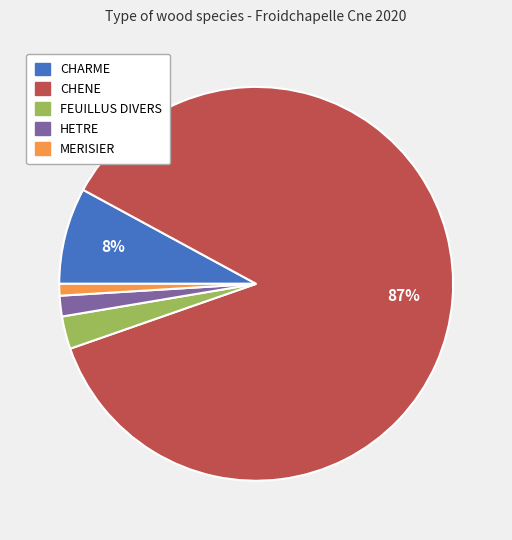

To the nearest percent, what is the difference between the MERISIER and HETRE slice percentages?

1%